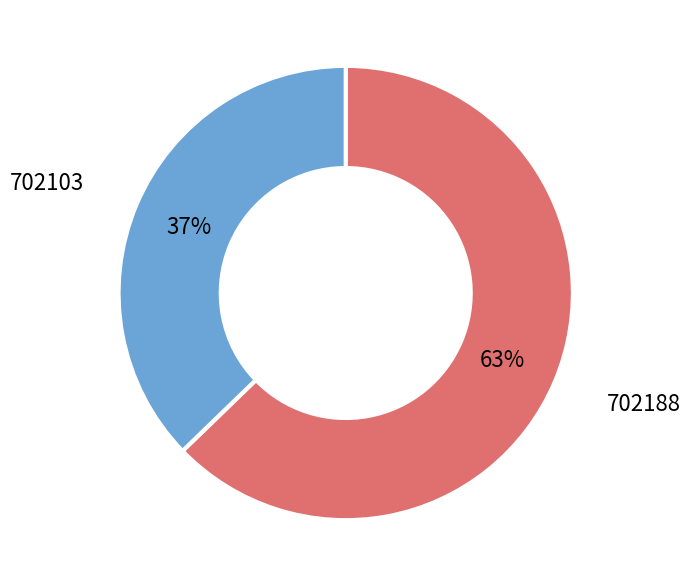

Is there a majority slice in this chart?

Yes